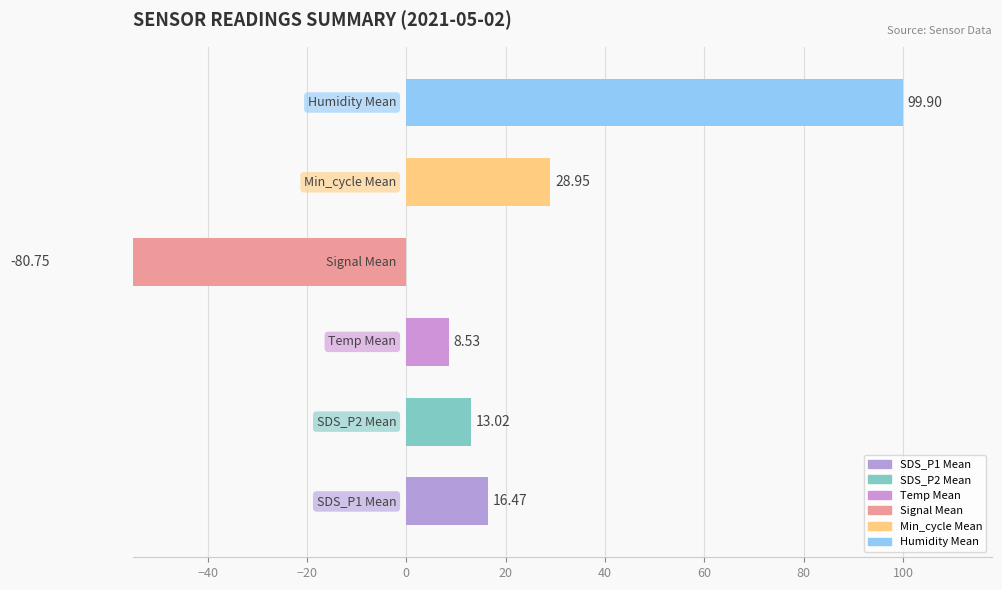

What is the greatest value displayed?

99.9